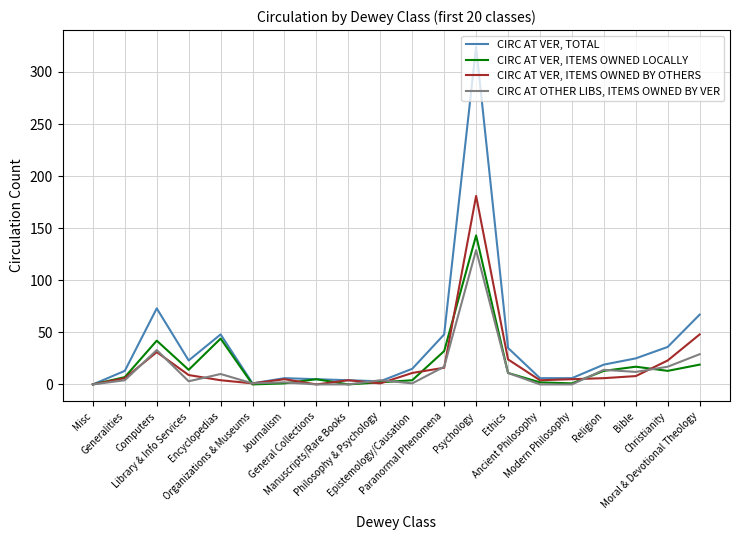

Count the number of data series in this chart.

4